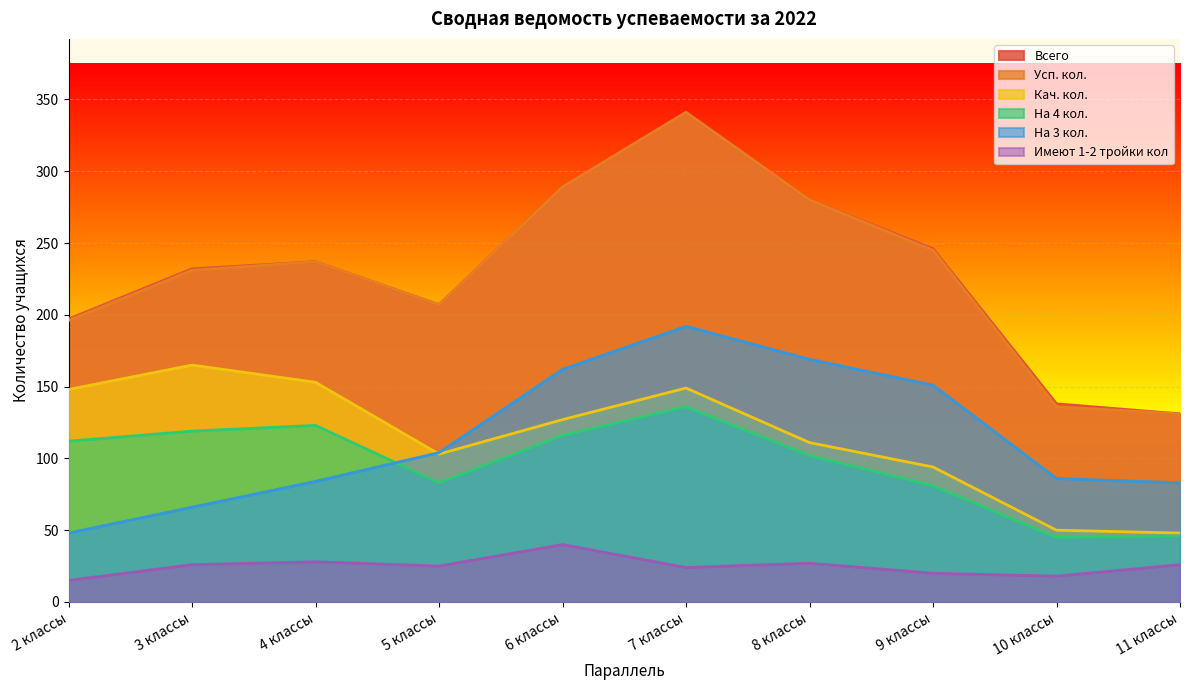

True or false: Усп. кол. and Имеют 1-2 тройки кол intersect in this chart.

False